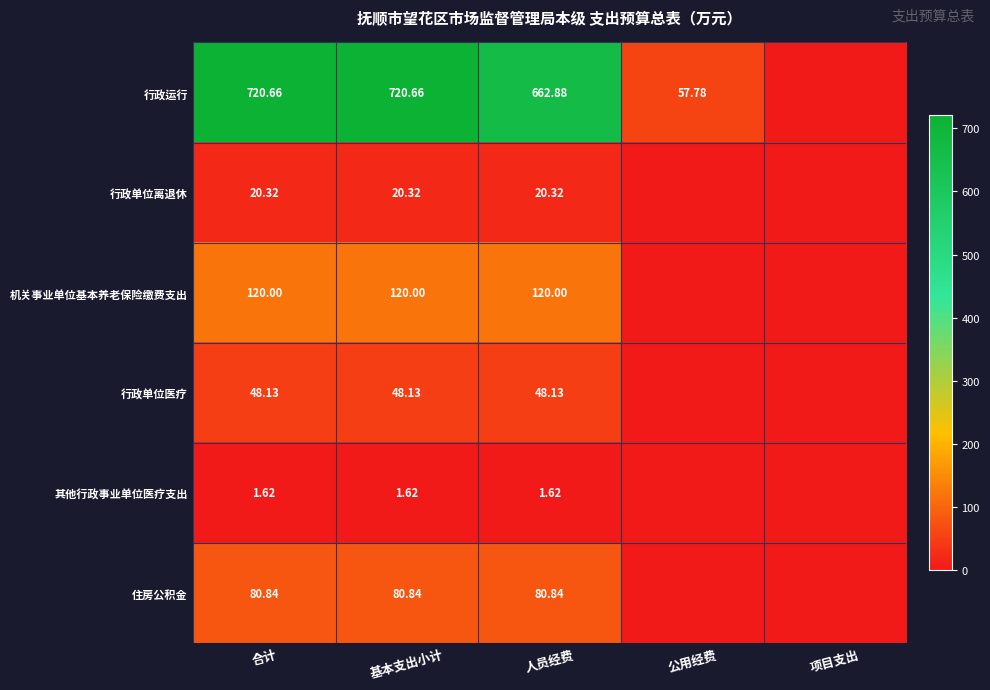

True or false: 机关事业单位基本养老保险缴费支出 has a value of 120.0 at 基本支出小计.

True